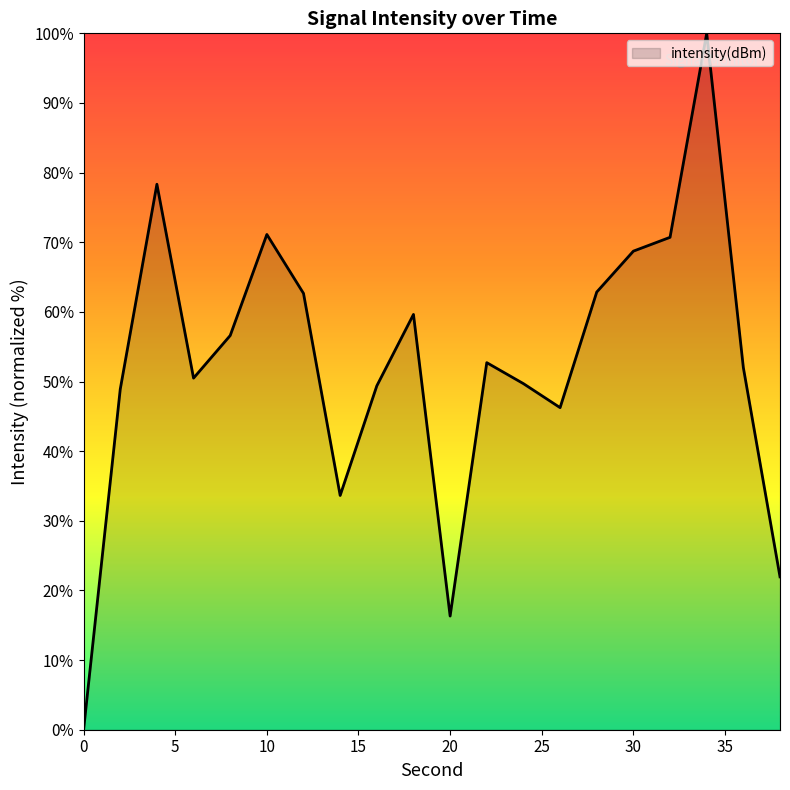

What is the difference between the maximum and minimum values?

100.0